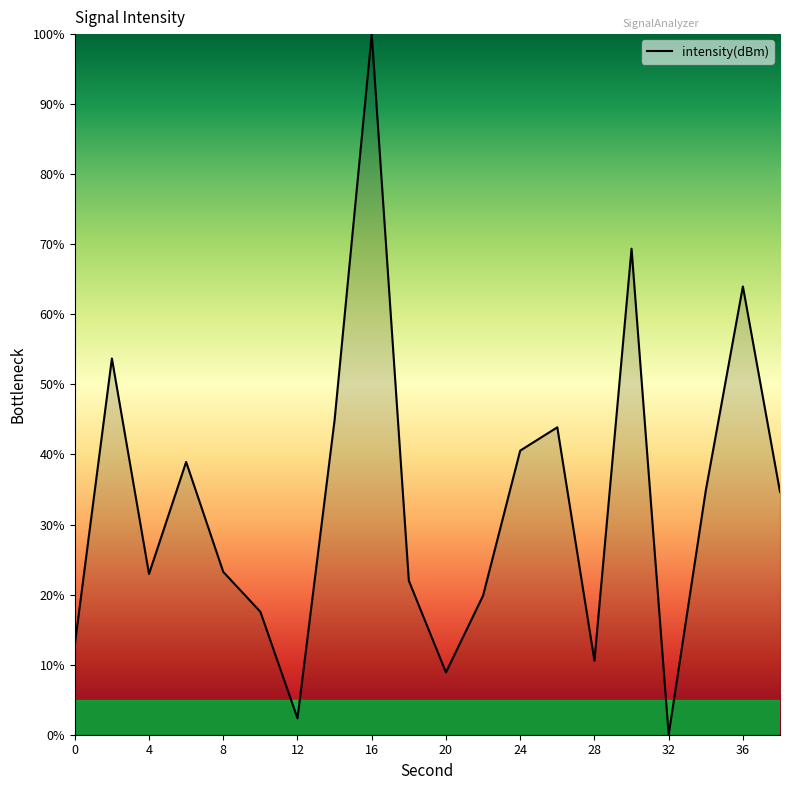

What is the maximum value shown in the chart?

100.0